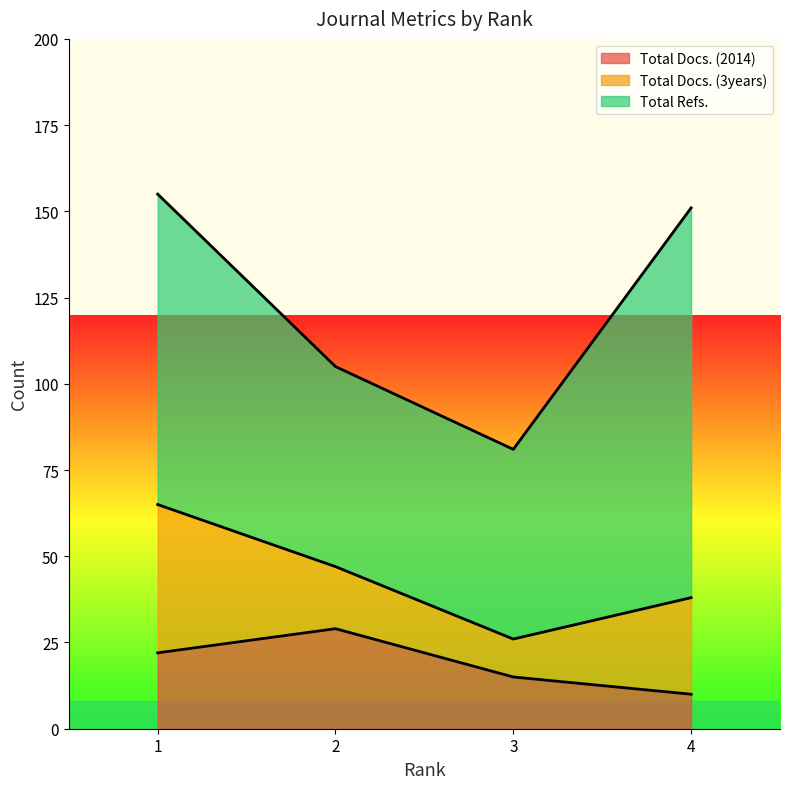

Does the chart have visible grid lines?

No